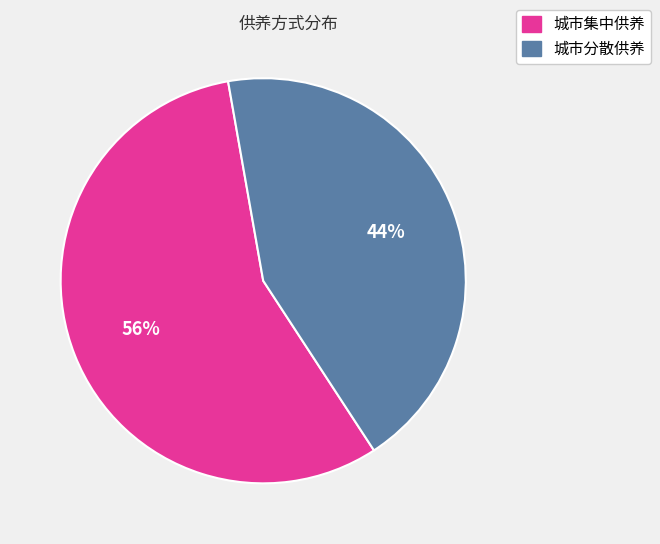

Does 城市分散供养 represent more than half of the total?

No